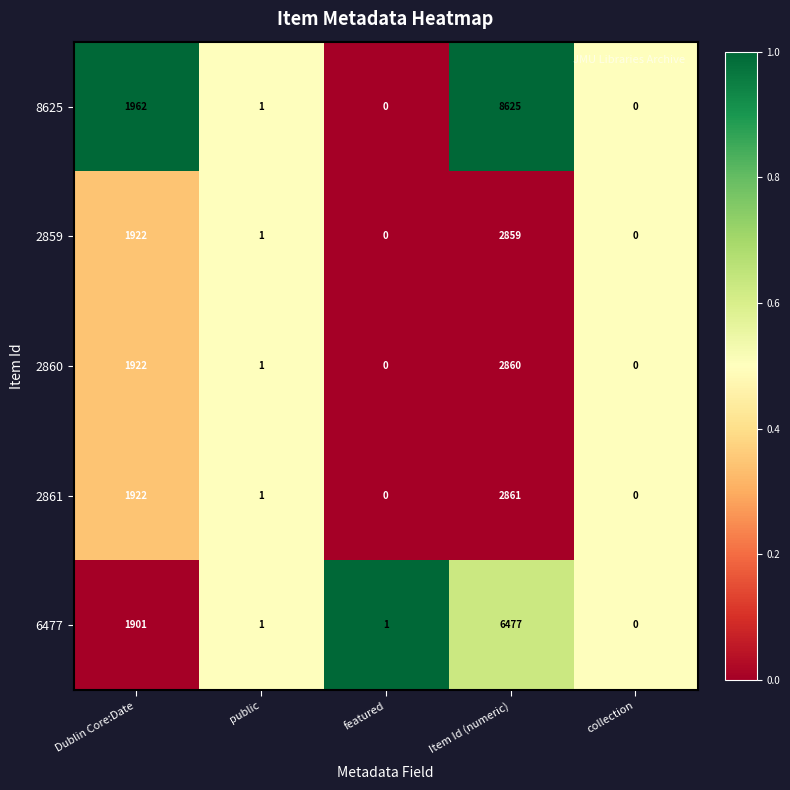

At which label does 6477 first exceed 1?

Dublin Core:Date